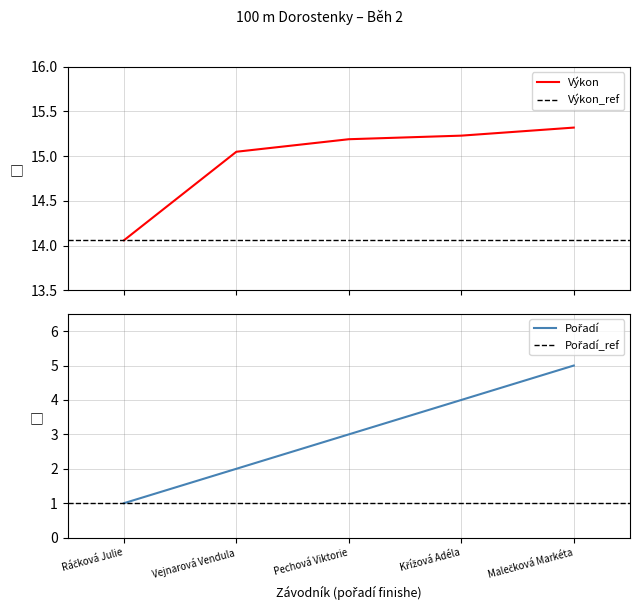

What is the difference between the maximum and second lowest values in the Výkon (Běh 2) series?

0.3